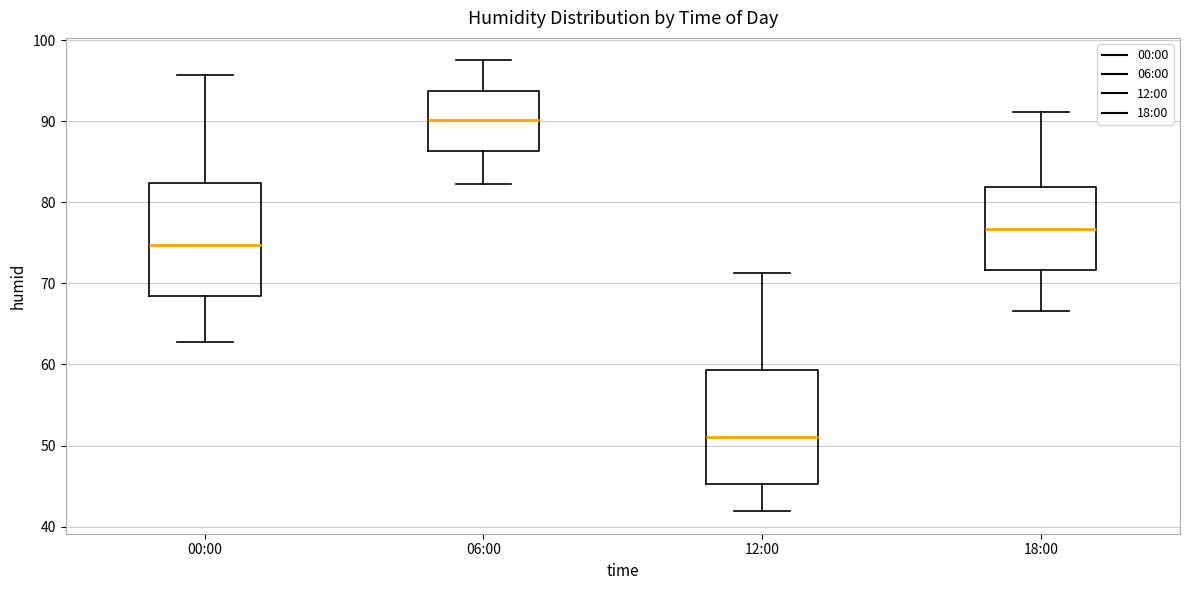

Reading left to right, read every box against the y-axis: the position of its median line, the range the box covers, and the ends of its whiskers. The values are not printed on the chart, so give them approximately, as read against the axis.

00:00: median 75, box 68 to 82, whiskers 63 to 96
06:00: median 90, box 86 to 94, whiskers 82 to 98
12:00: median 51, box 45 to 59, whiskers 42 to 71
18:00: median 77, box 72 to 82, whiskers 67 to 91